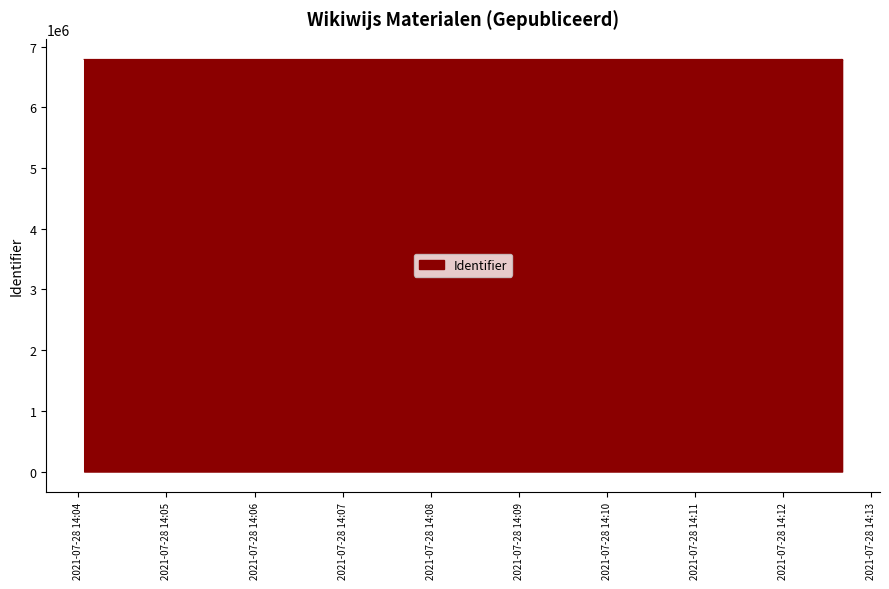

The chart shows a value of 6787502 at 2021-07-28 14:12:40. True or false?

True